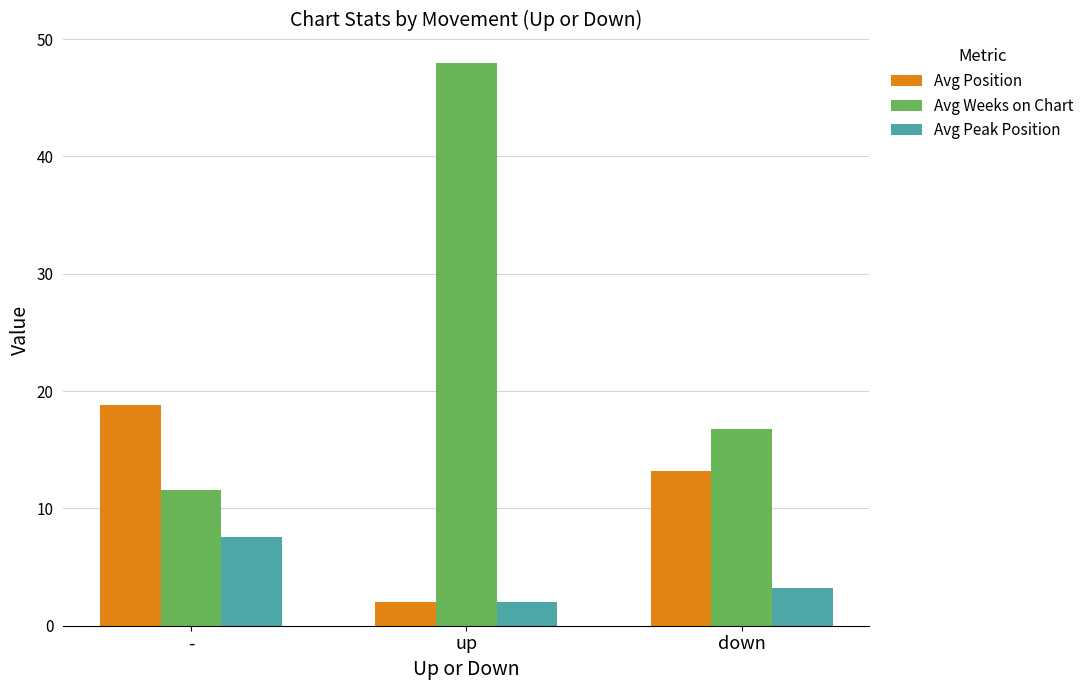

What is the difference between the second highest and minimum values in the Avg Peak Position series?

1.2